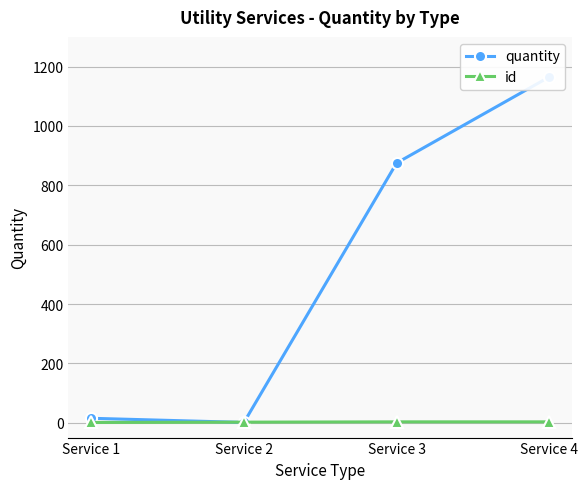

What are all the series names shown in the legend?

quantity, id